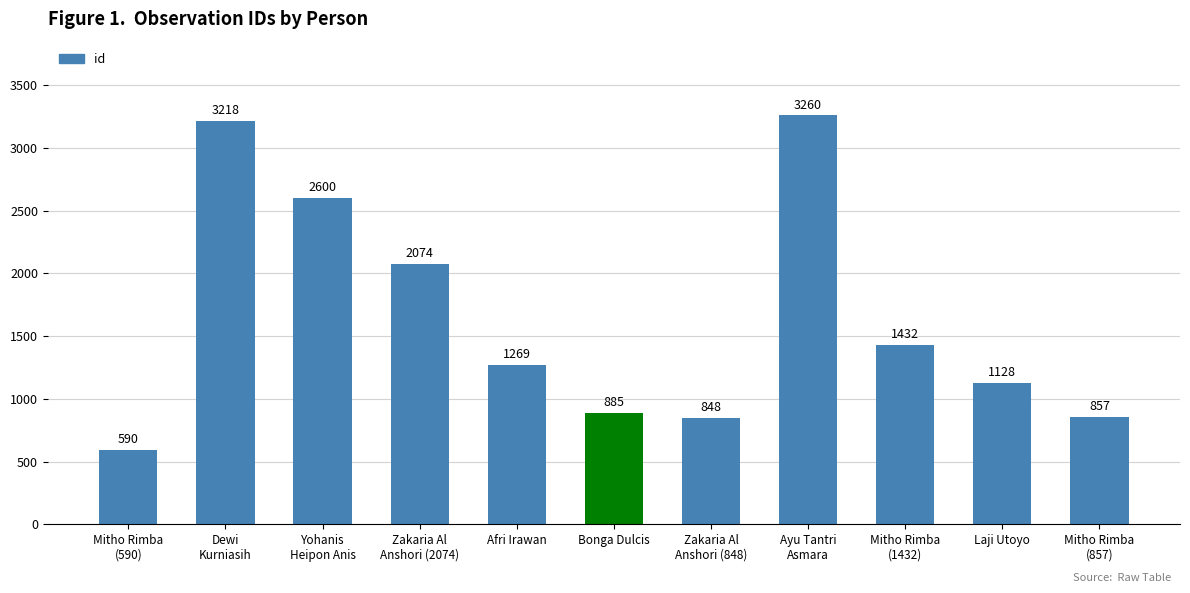

Approximately how many times larger is the value at Mitho Rimba
(590) compared to Afri Irawan?

0.5